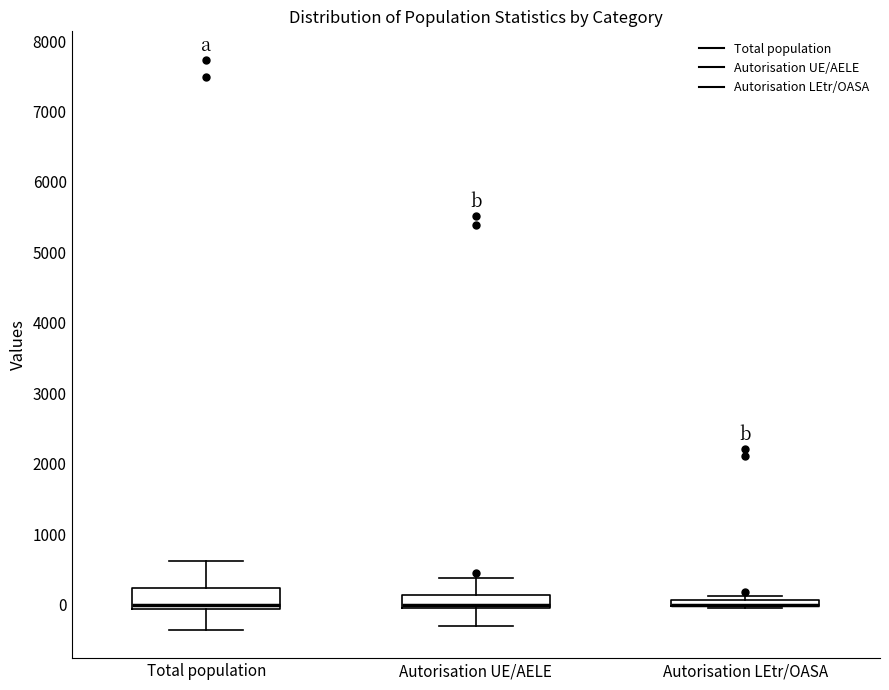

Which box is the tallest, from its lower edge to its upper edge?

Total population